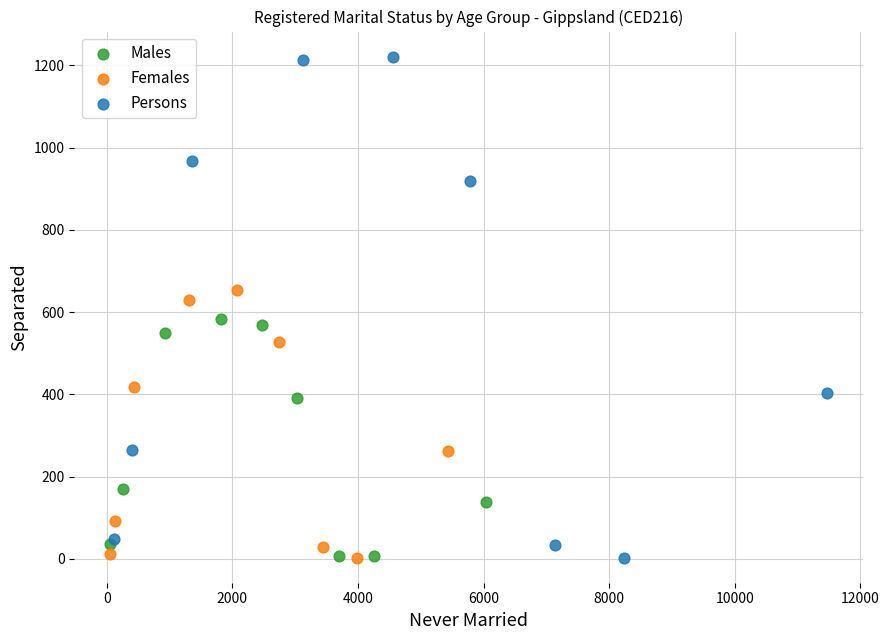

Which series has the largest Y range (max minus min)?

Persons